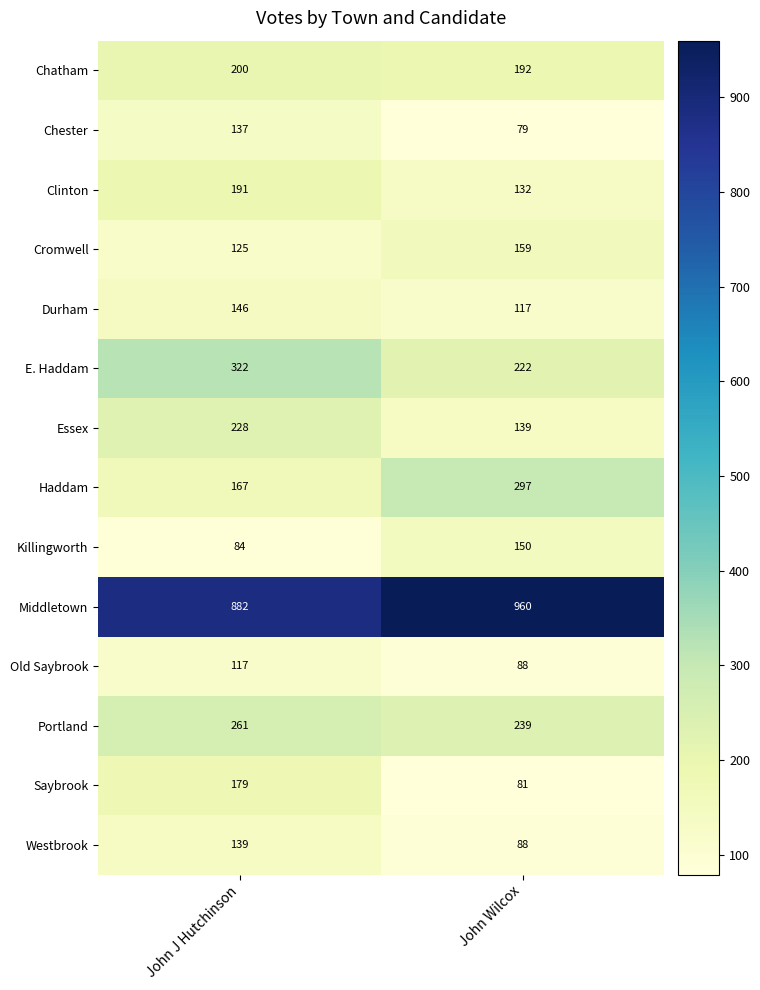

Which series has the largest total across all categories?

Middletown